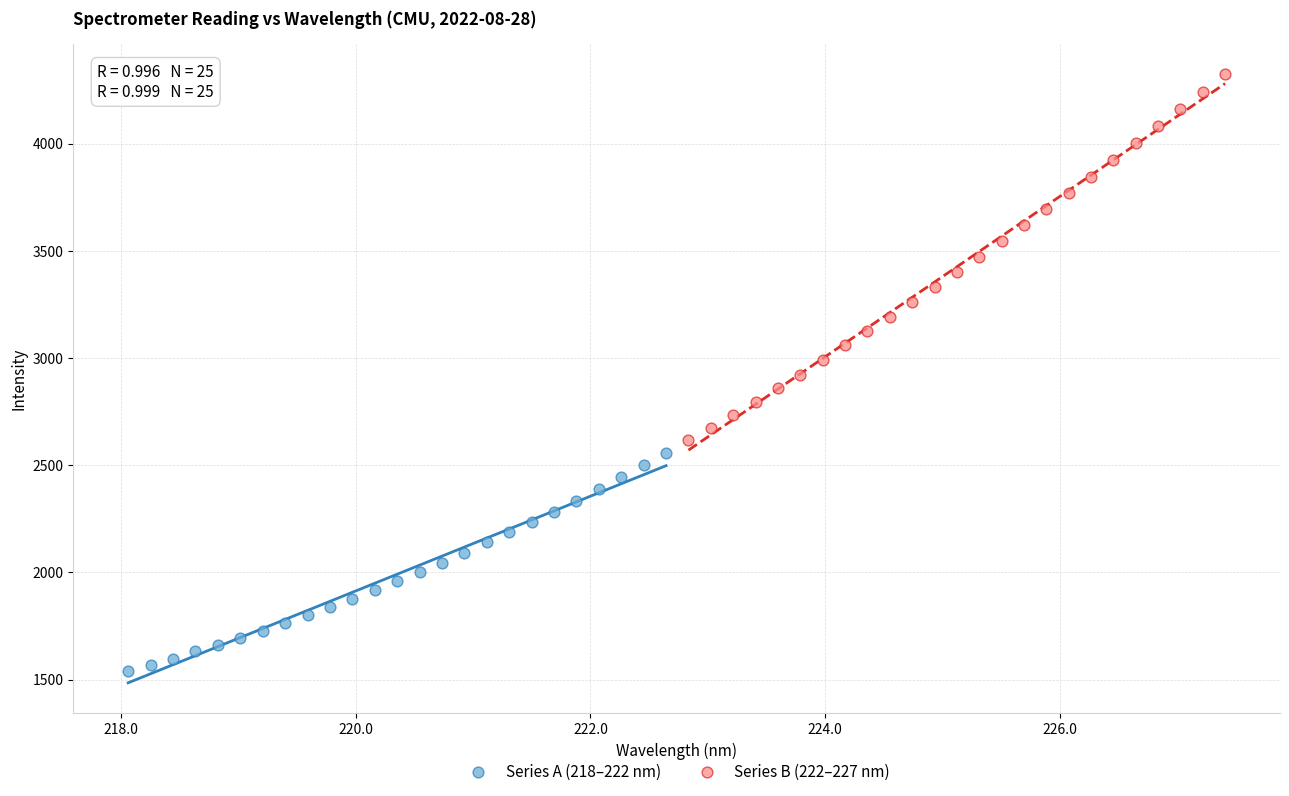

Which series has the largest Y range (max minus min)?

Series B (222–227 nm)